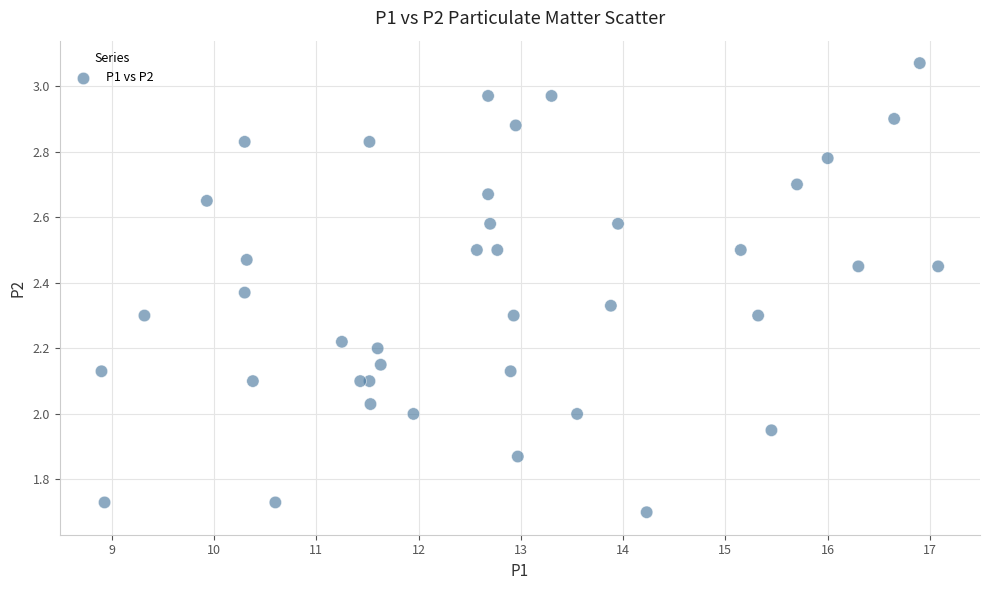

What is the range of X values (max minus min)?

8.2